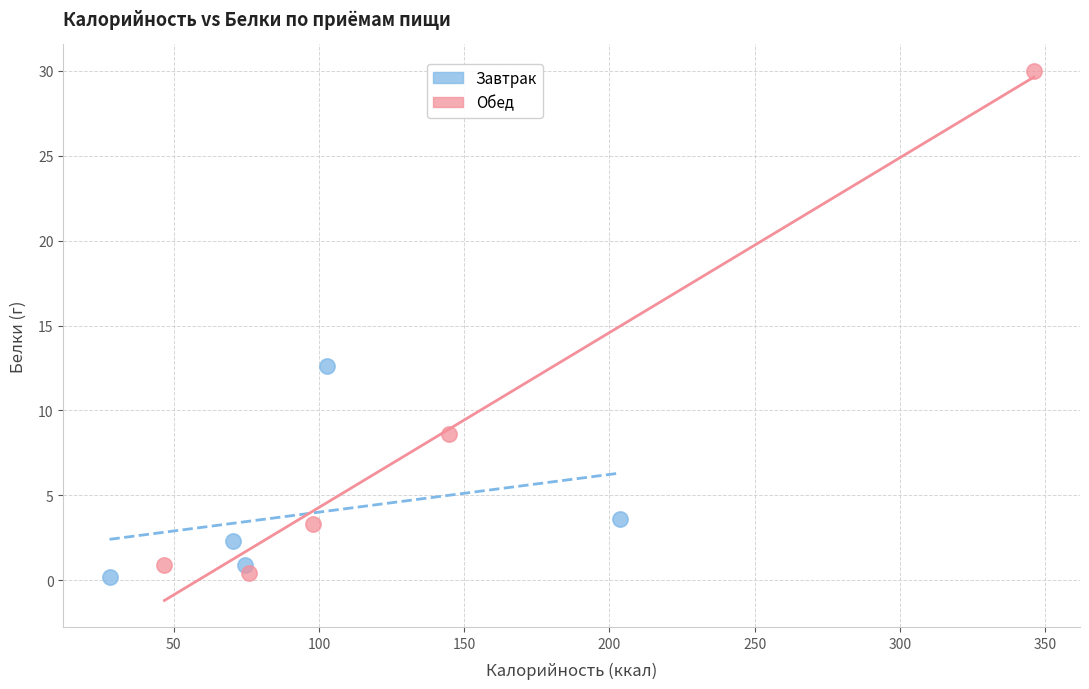

Which series reaches the maximum Y coordinate?

Обед